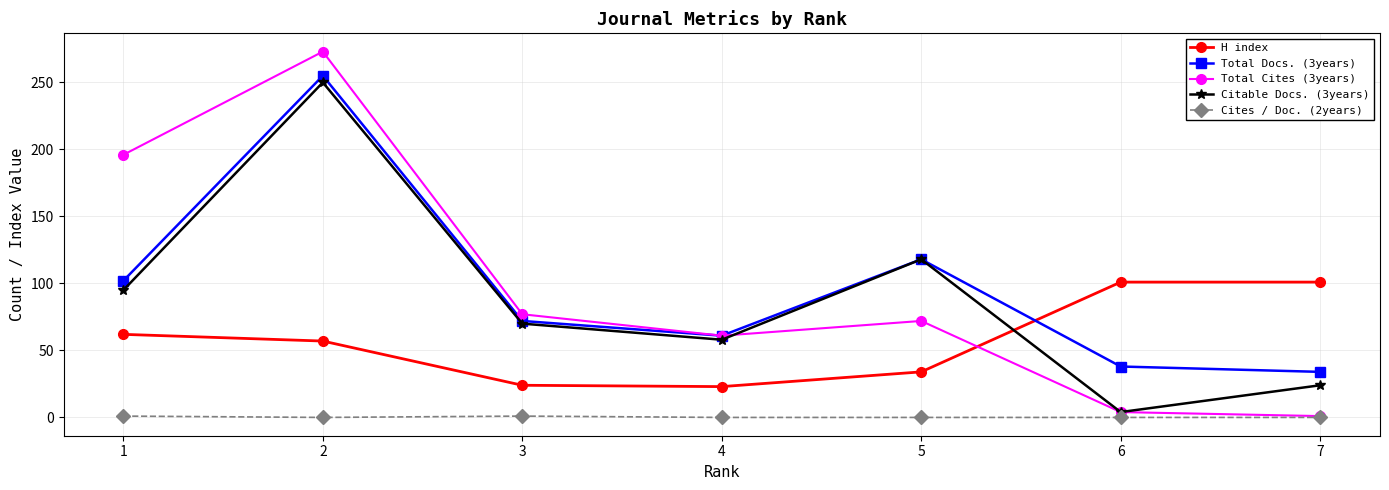

At which category is the sum across all series the highest?

2